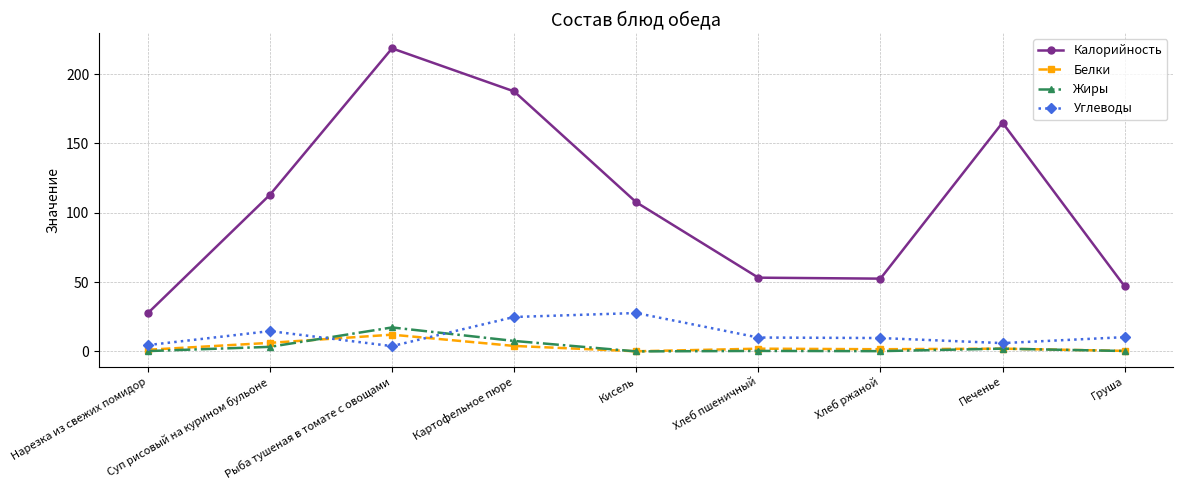

What is the average value of the Калорийность series?

108.0